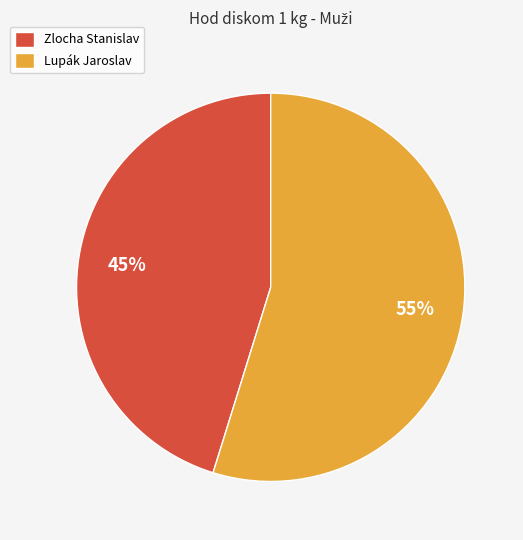

True or false: Zlocha Stanislav accounts for 52% of the total.

False